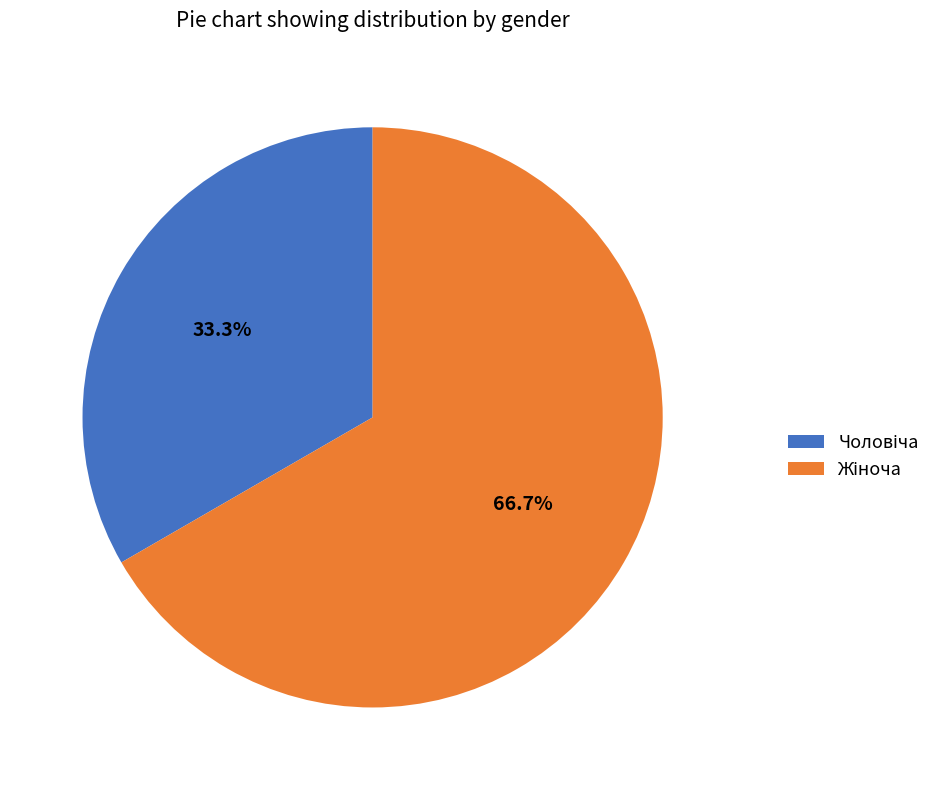

Does any single category account for the majority?

Yes